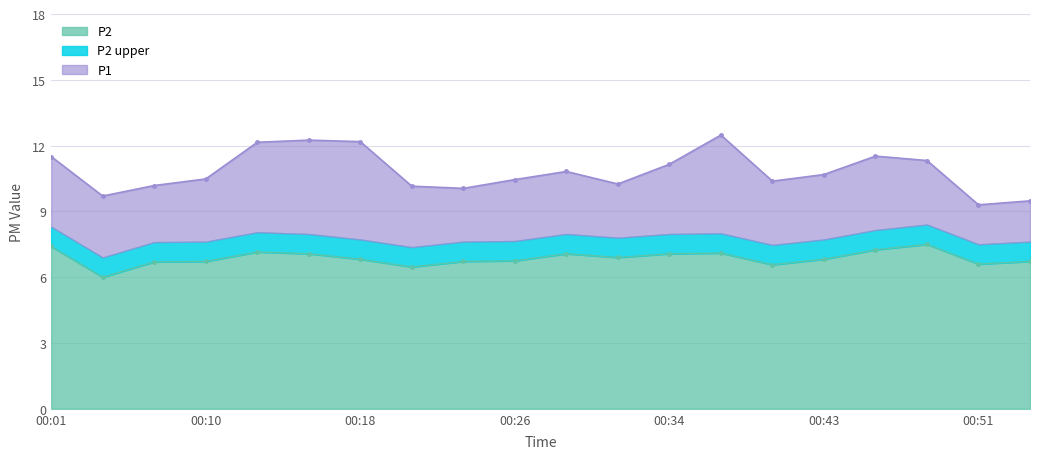

Does the chart display data point markers on the line(s)?

Yes